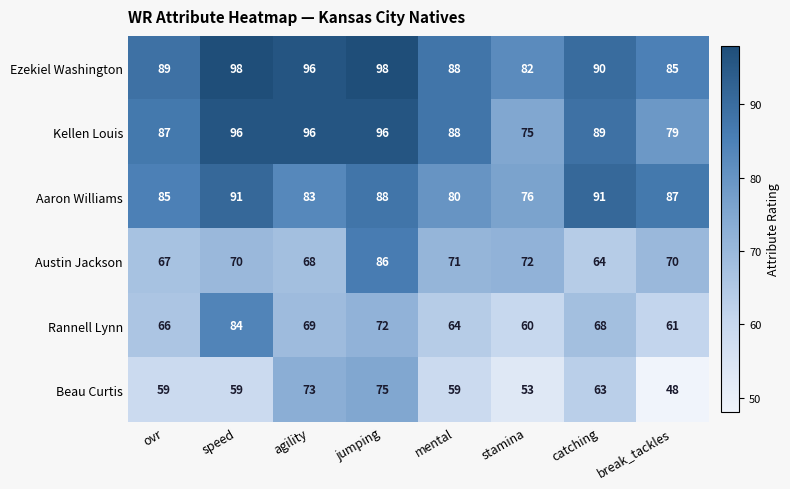

Which series has the widest spread of values?

Beau Curtis